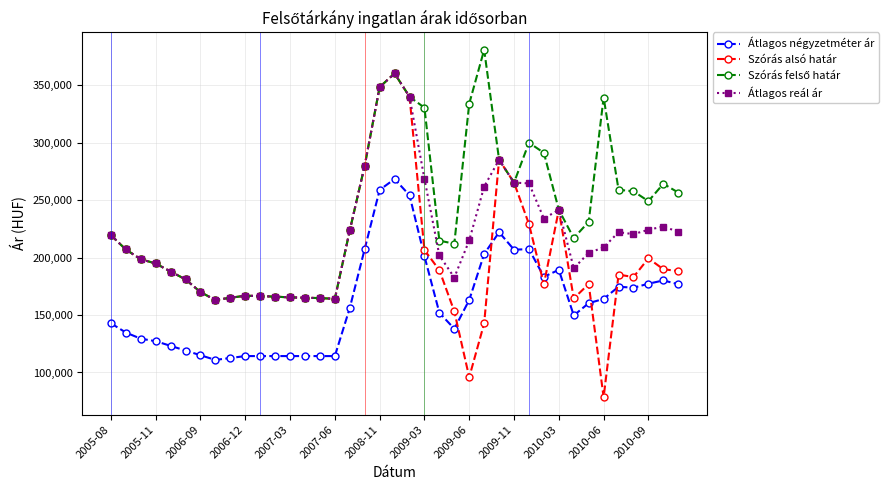

What is the value of the Szórás alsó határ point at the 25th from the left?

95857